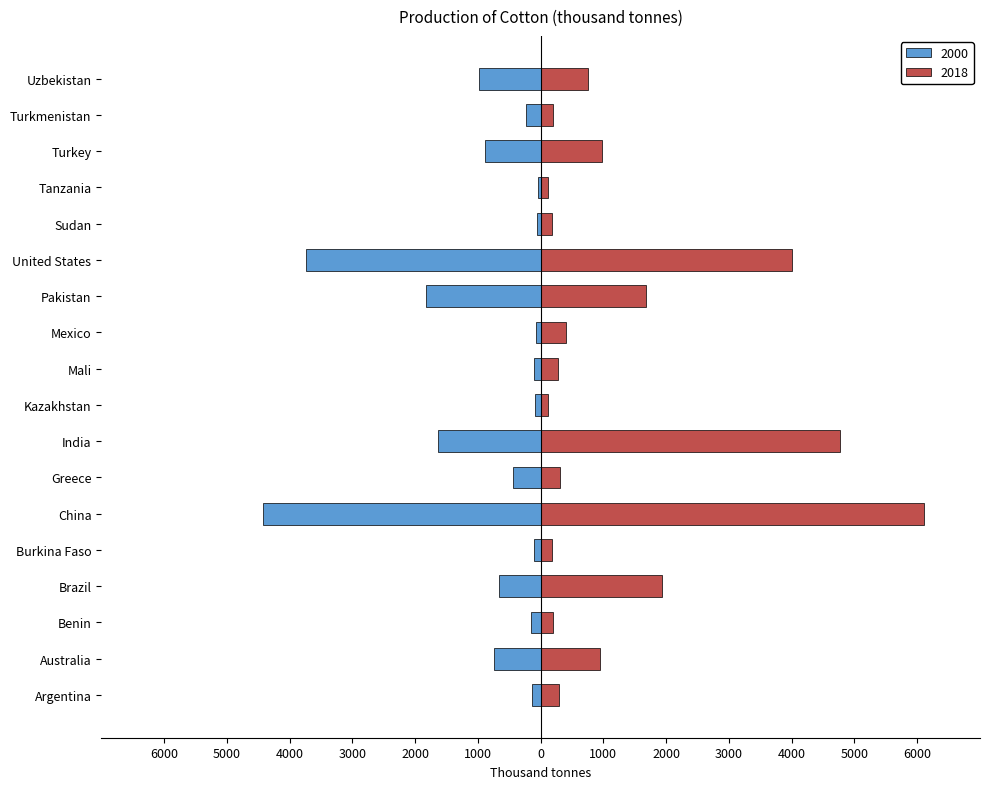

What is the minimum value shown in the chart?

-4417.0